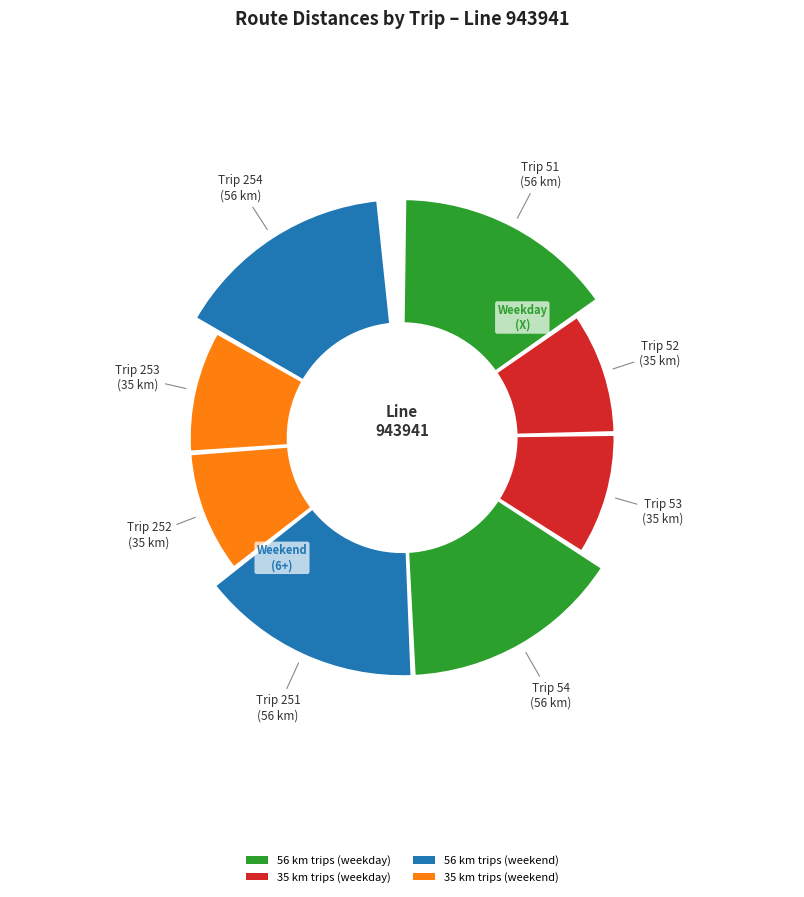

Approximately how many times larger is the value at 53 compared to 251?

0.6